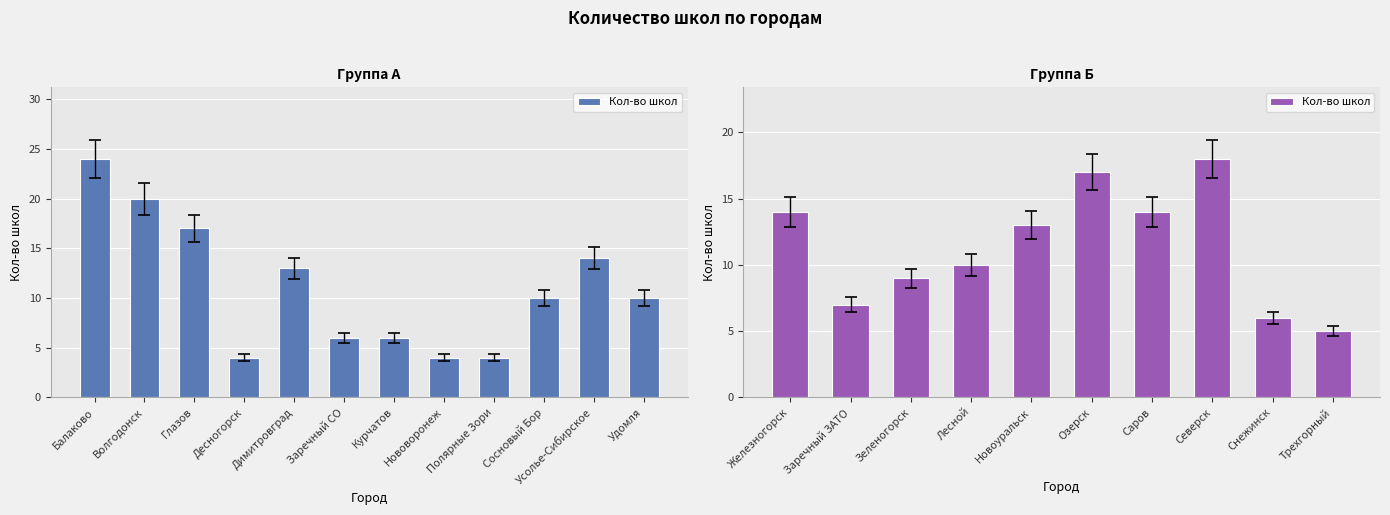

What is the difference between the maximum and second lowest values?

12